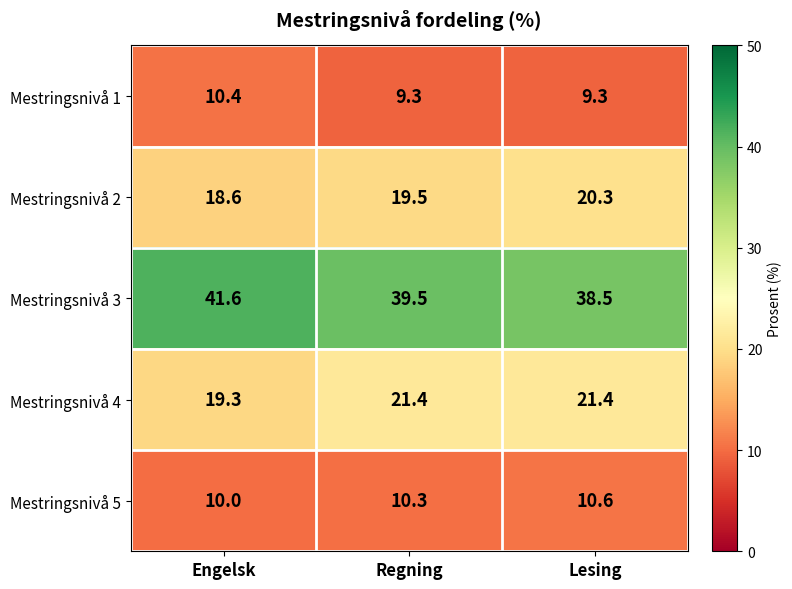

Reading left to right, transcribe all the data shown in this chart.

Mestringsnivå 1: 10.4	9.3	9.3
Mestringsnivå 2: 18.6	19.5	20.3
Mestringsnivå 3: 41.6	39.5	38.5
Mestringsnivå 4: 19.3	21.4	21.4
Mestringsnivå 5: 10.0	10.3	10.6